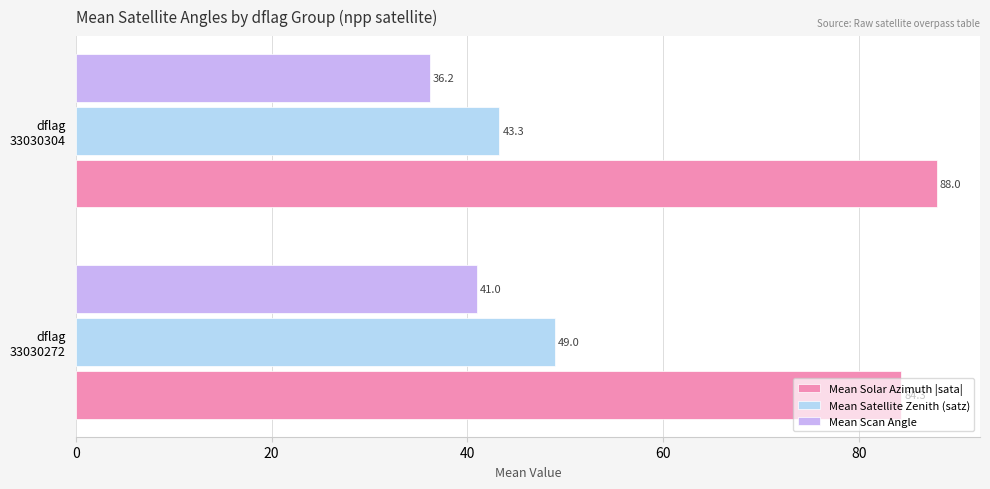

Where is Mean Satellite Zenith (satz) nearest to the value 46?

dflag
33030304